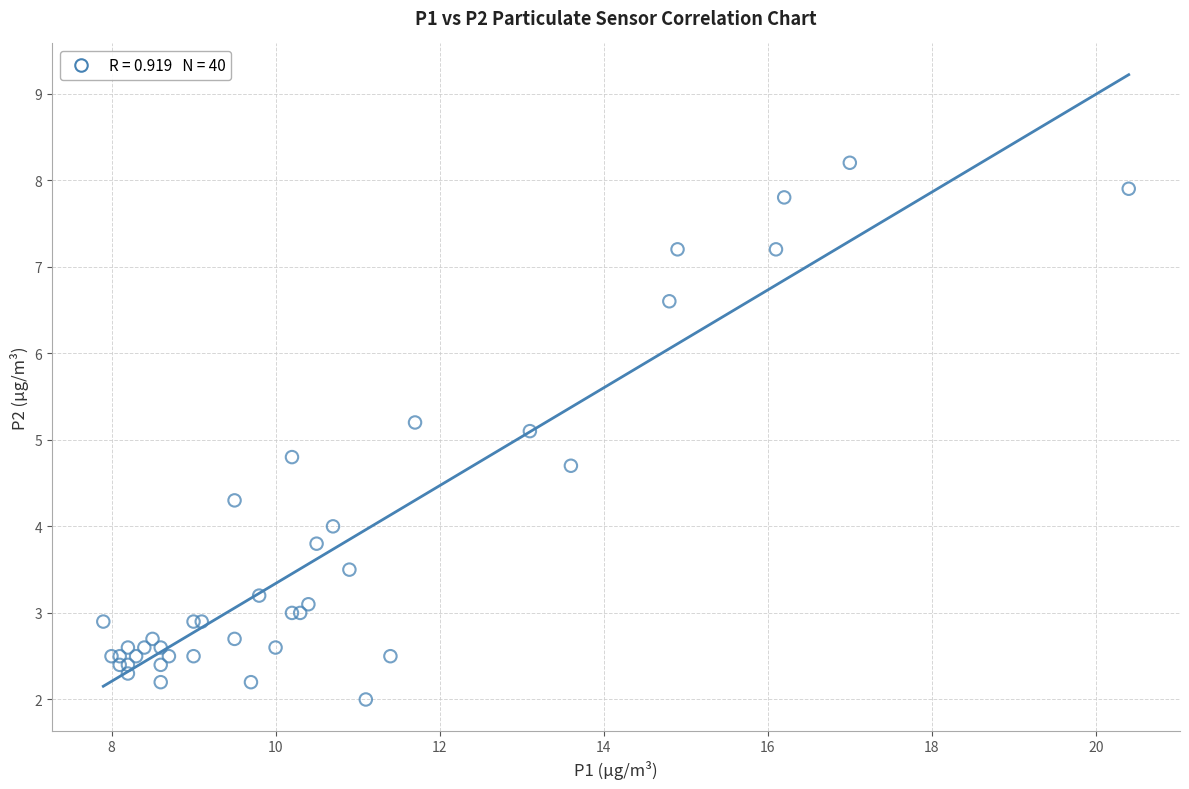

What Y value in the scatter plot is closest to 5?

5.1